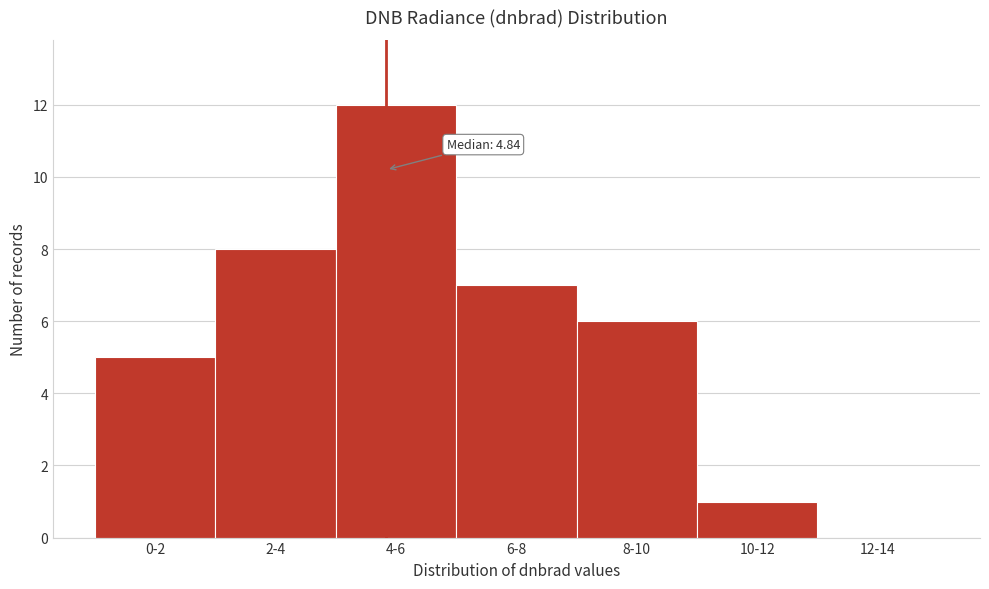

Reading left to right, list all the values displayed in this chart.

0-2=5	2-4=8	4-6=12	6-8=7	8-10=6	10-12=1	12-14=0